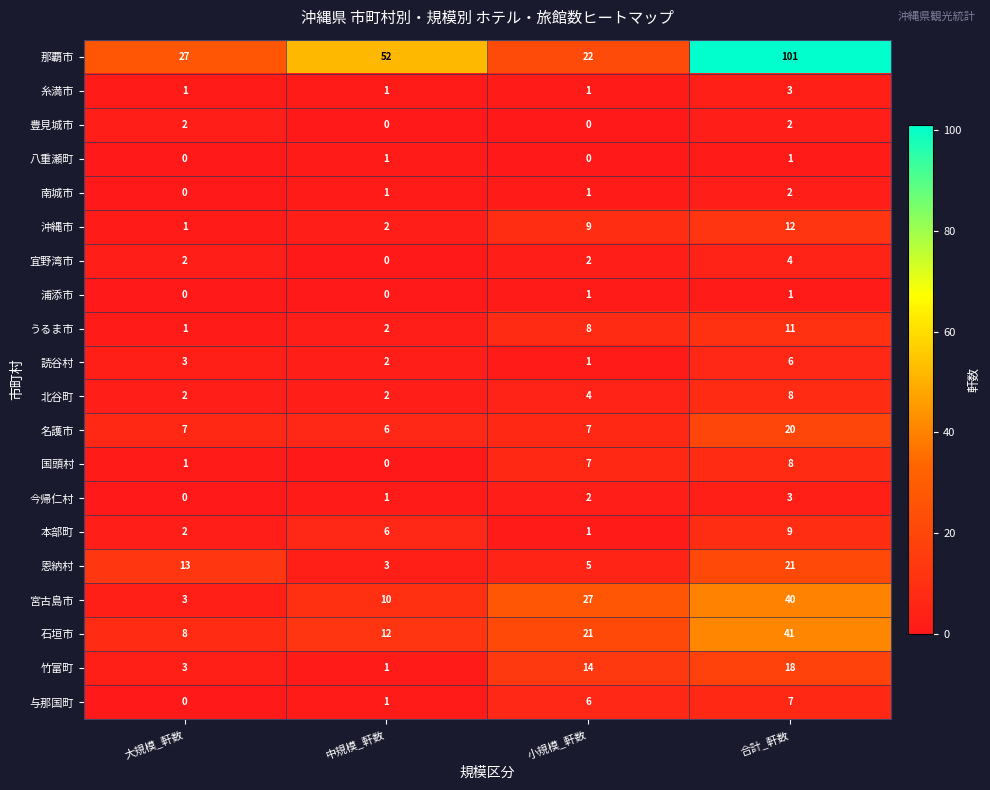

What is the approximate value of 恩納村 at 小規模_軒数, to the nearest 5?

5